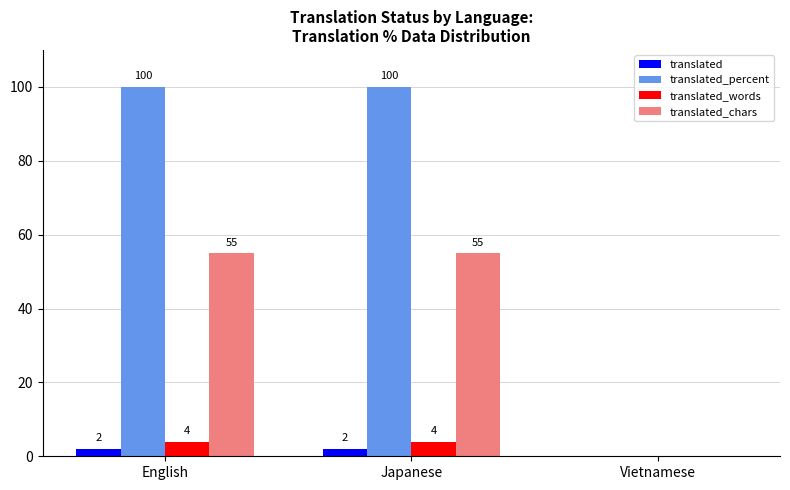

What value does the translated_words series have at Japanese?

4